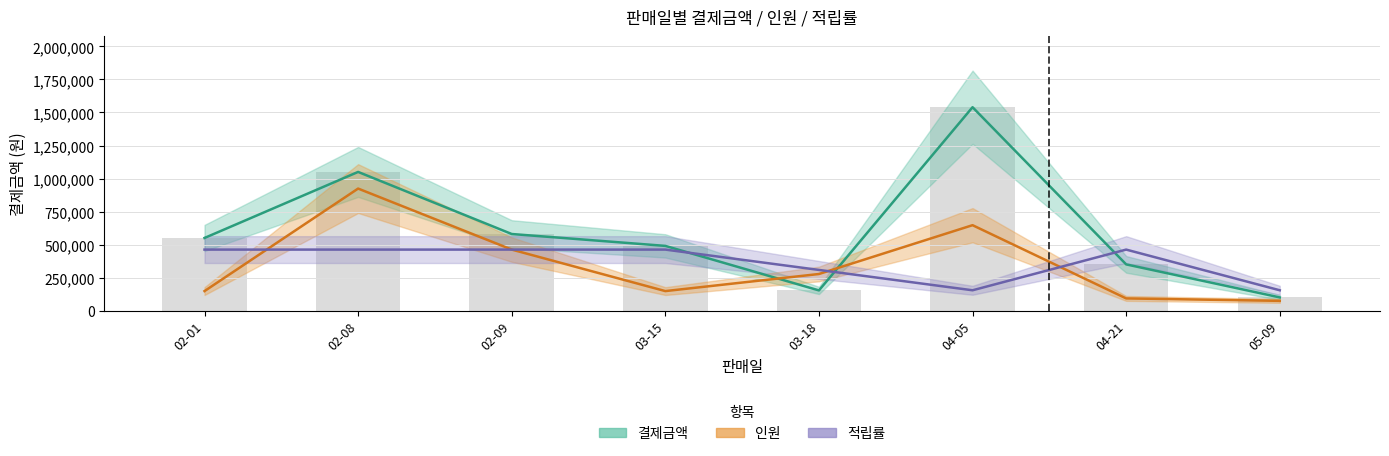

Which series has the largest total across all categories?

결제금액